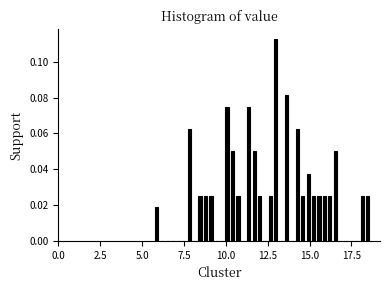

Read against the x-axis, roughly where is the centre of the tallest bar?

13.0